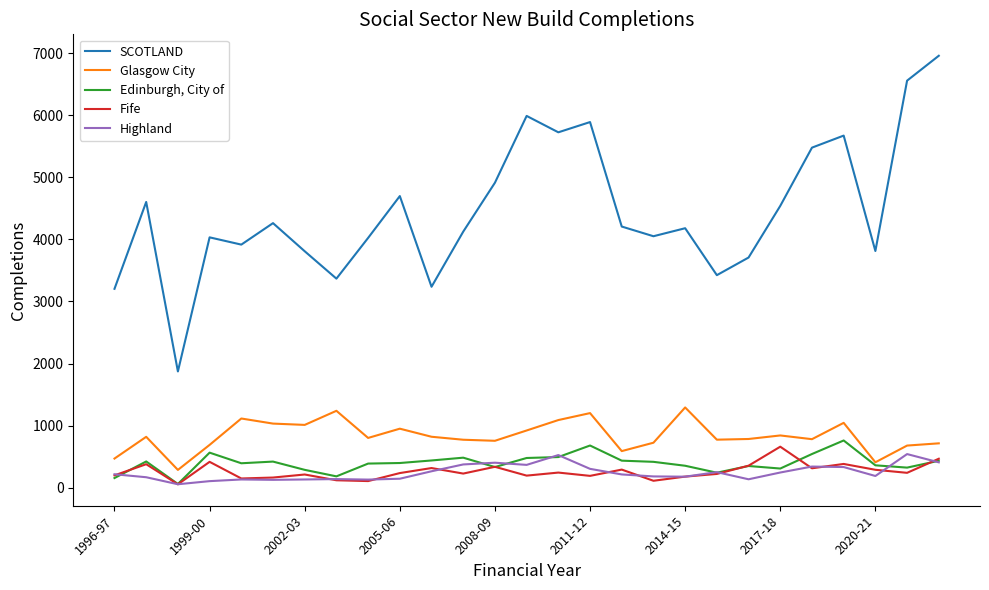

True or false: SCOTLAND and Fife intersect in this chart.

False